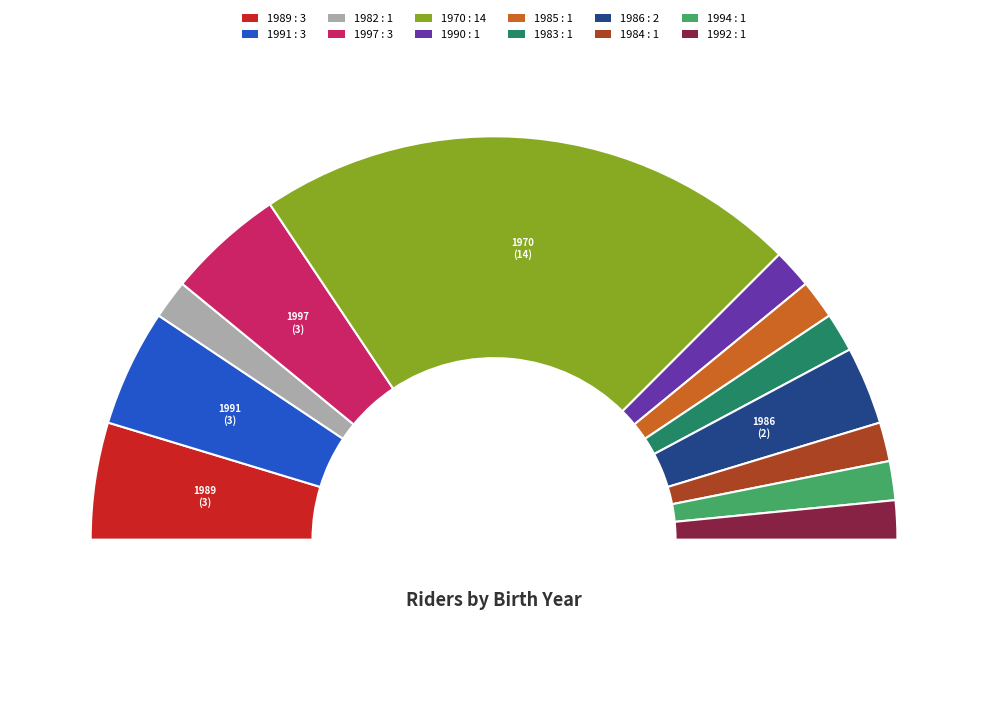

How many segments does this pie chart have?

12